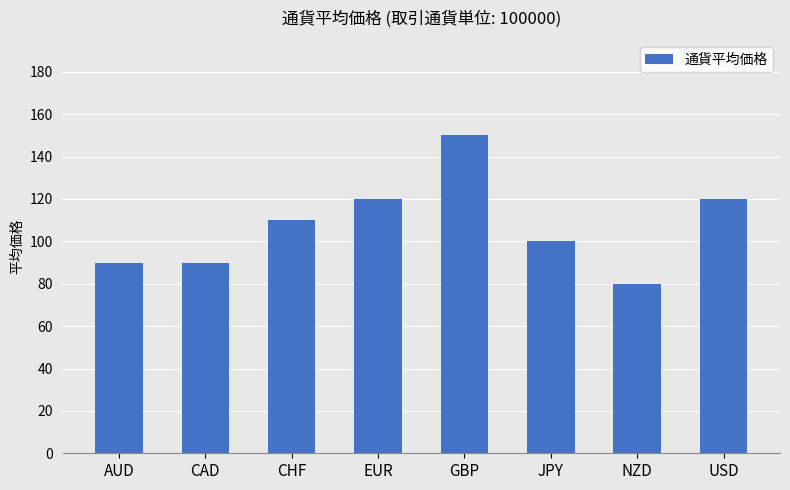

Reading left to right, what are all the values shown in this chart?

90	90	110	120	150	100	80	120